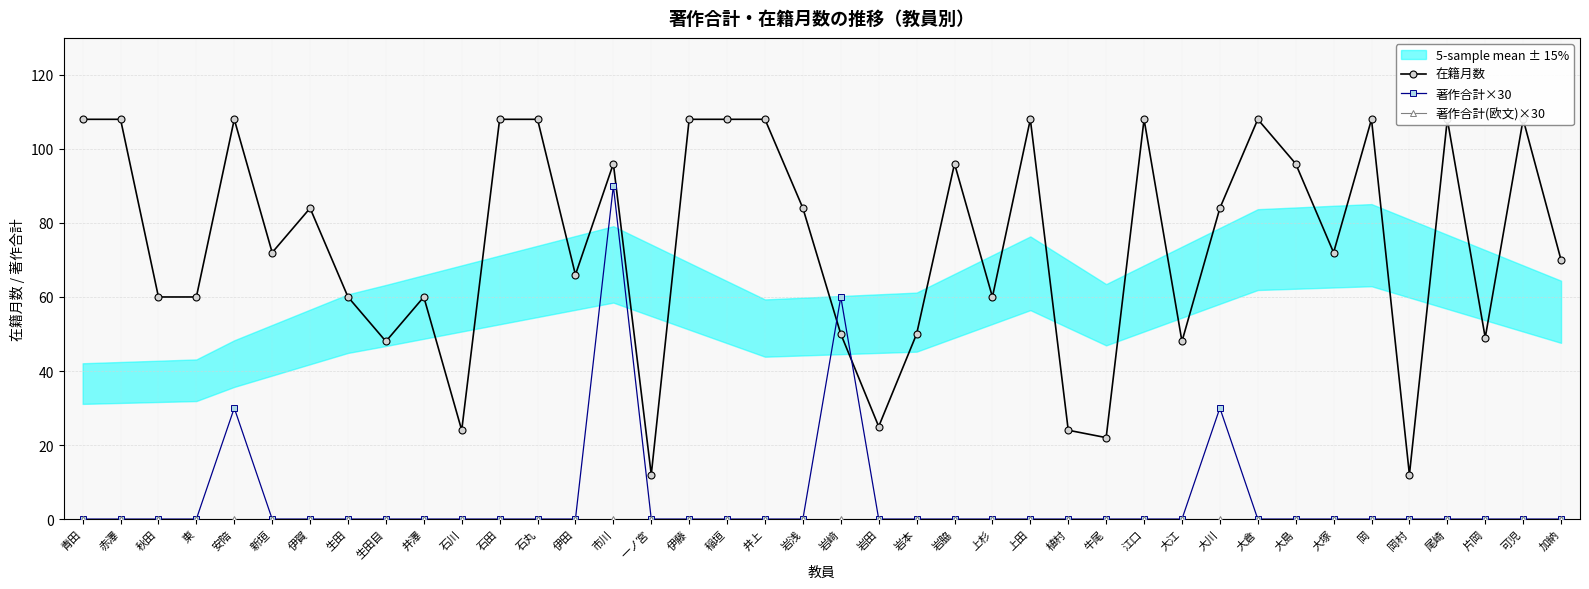

List the series in order of their peak value, highest first.

在籍月数, 著作合計×30, 著作合計(欧文)×30